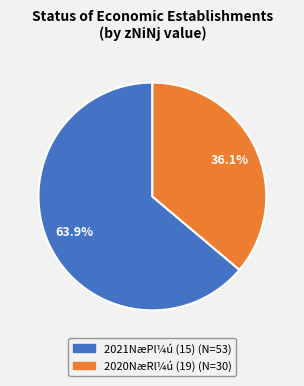

Is there any slice that represents more than half of the pie?

Yes